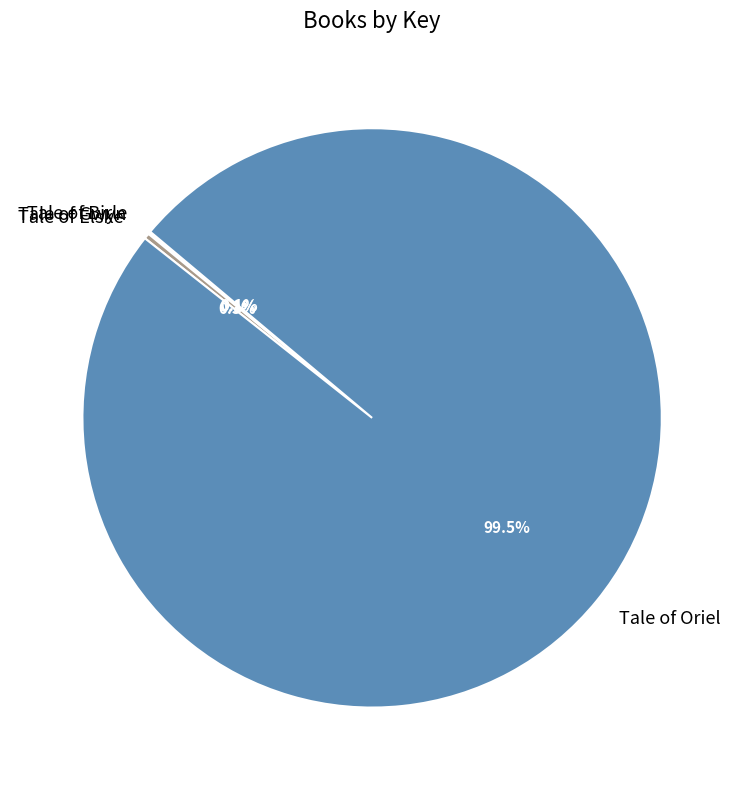

Between Tale of Oriel and Tale of Elske, which is larger?

Tale of Oriel